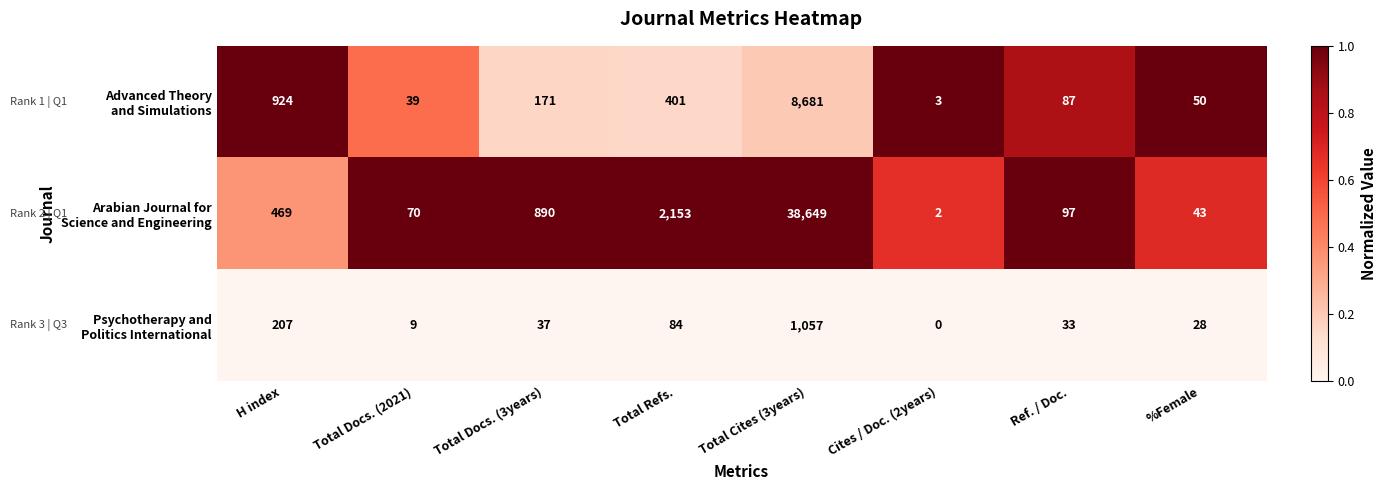

What is the greatest value displayed?

38649